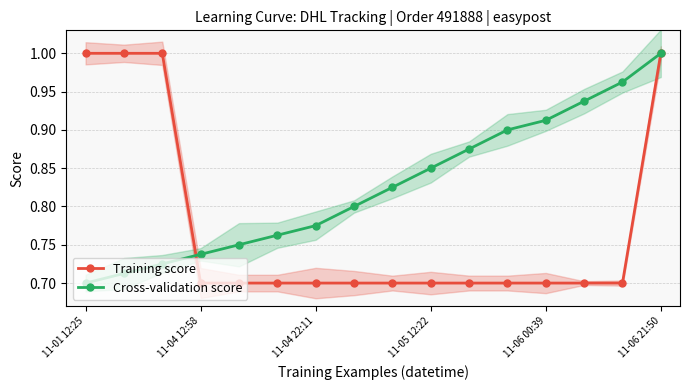

Reading left to right, list all the values displayed in this chart.

Training score: 1.0	1.0	1.0	0.7	0.7	0.7	0.7	0.7	0.7	0.7	0.7	0.7	0.7	0.7	0.7	1.0
Cross-validation score: 0.7	0.7	0.7	0.7	0.8	0.8	0.8	0.8	0.8	0.8	0.9	0.9	0.9	0.9	1.0	1.0